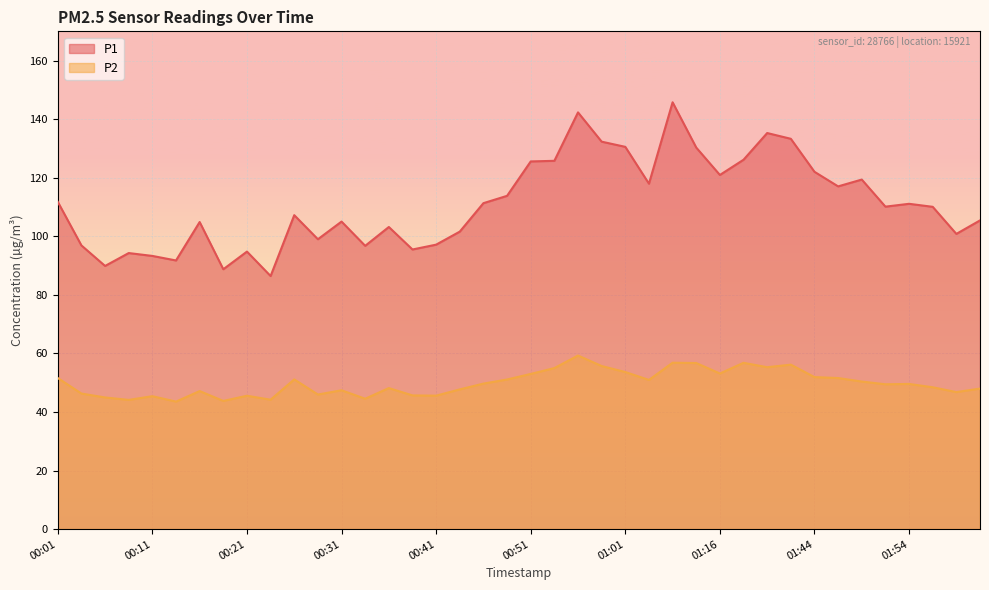

What is the difference between the maximum and minimum values in the P1 series?

59.3